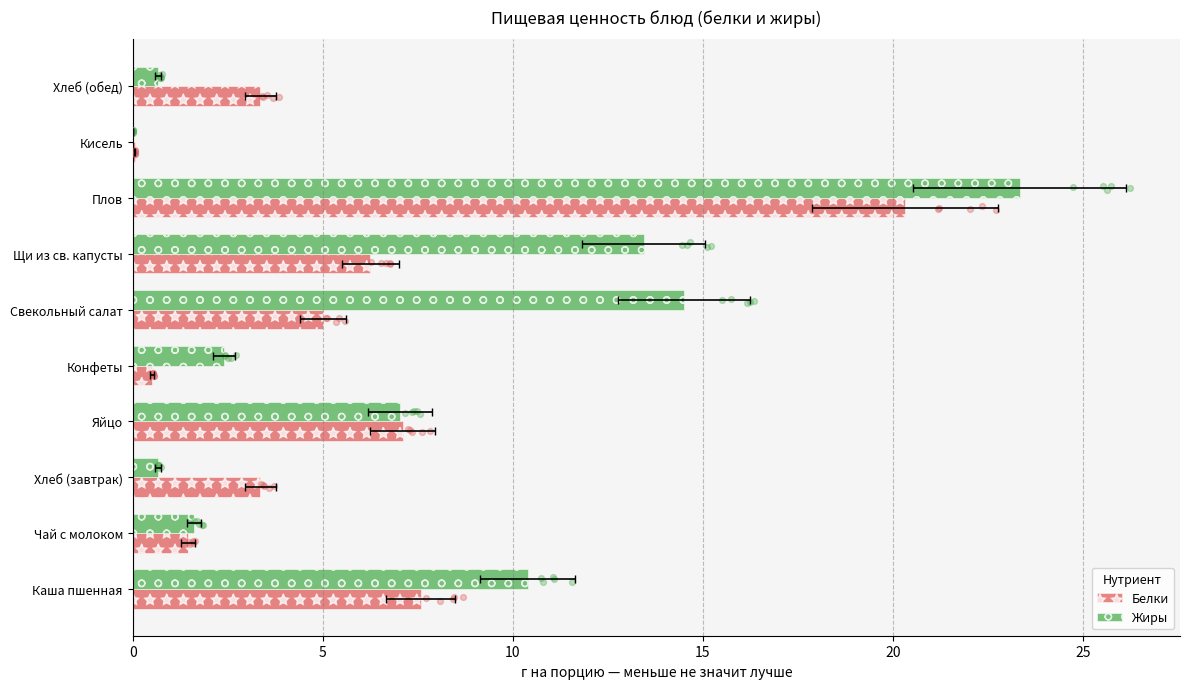

Which series has the largest total across all categories?

Жиры